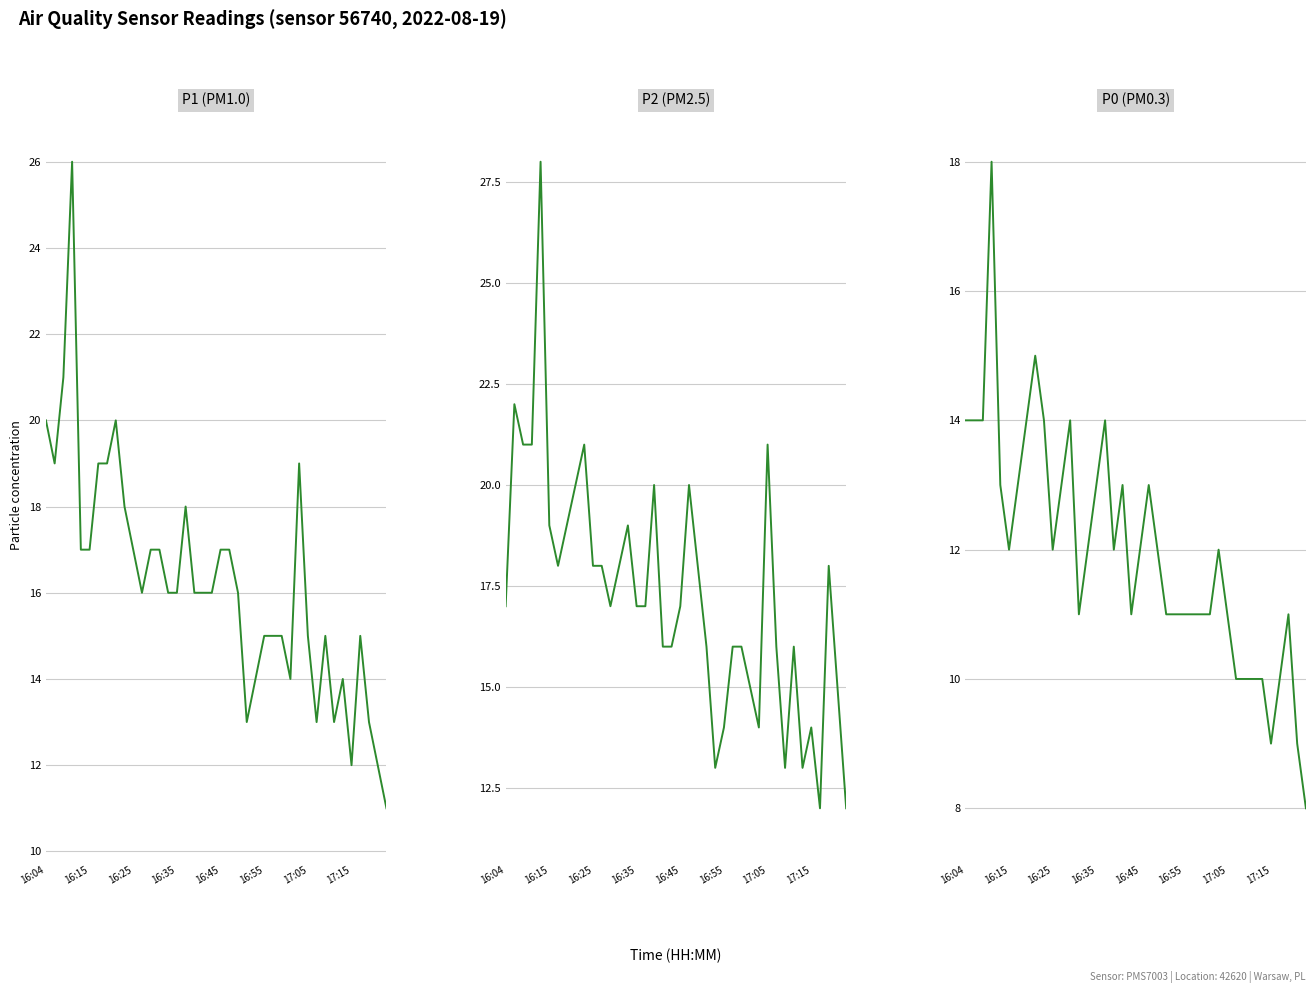

At how many categories does at least one series exceed 14?

36